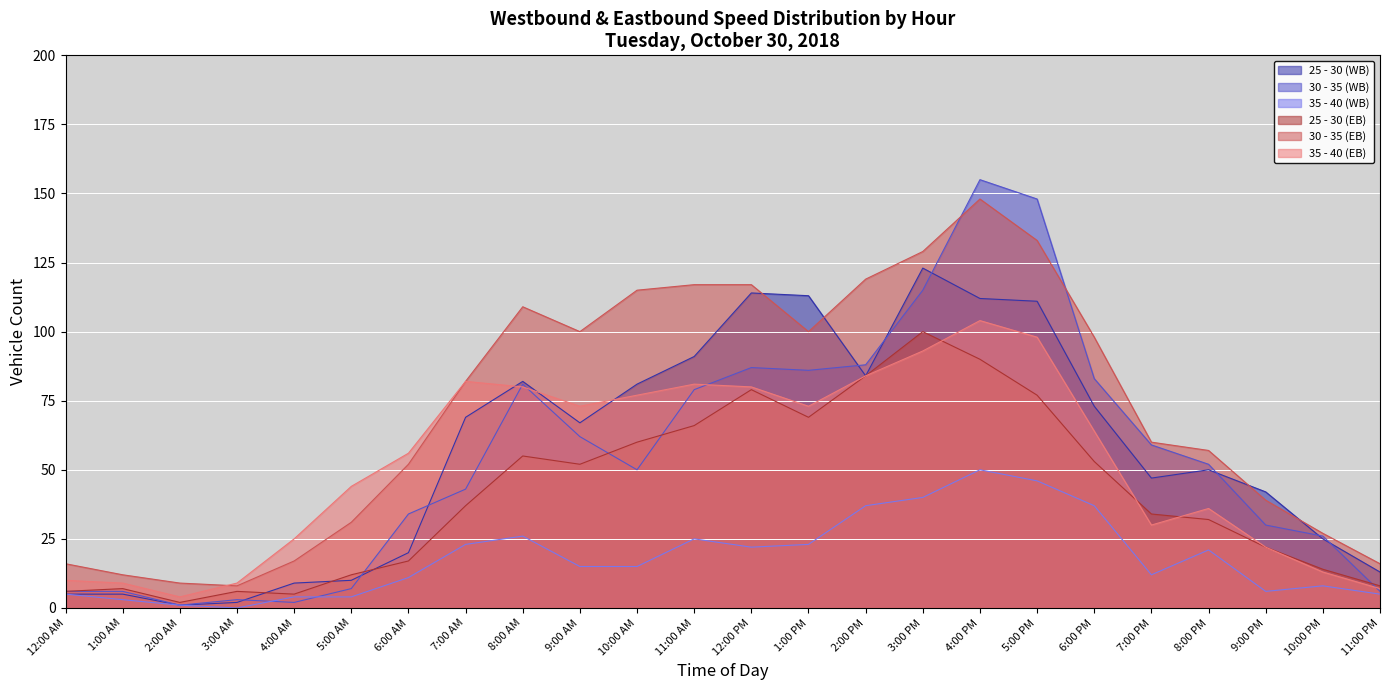

Does the chart display data point markers on the line(s)?

No